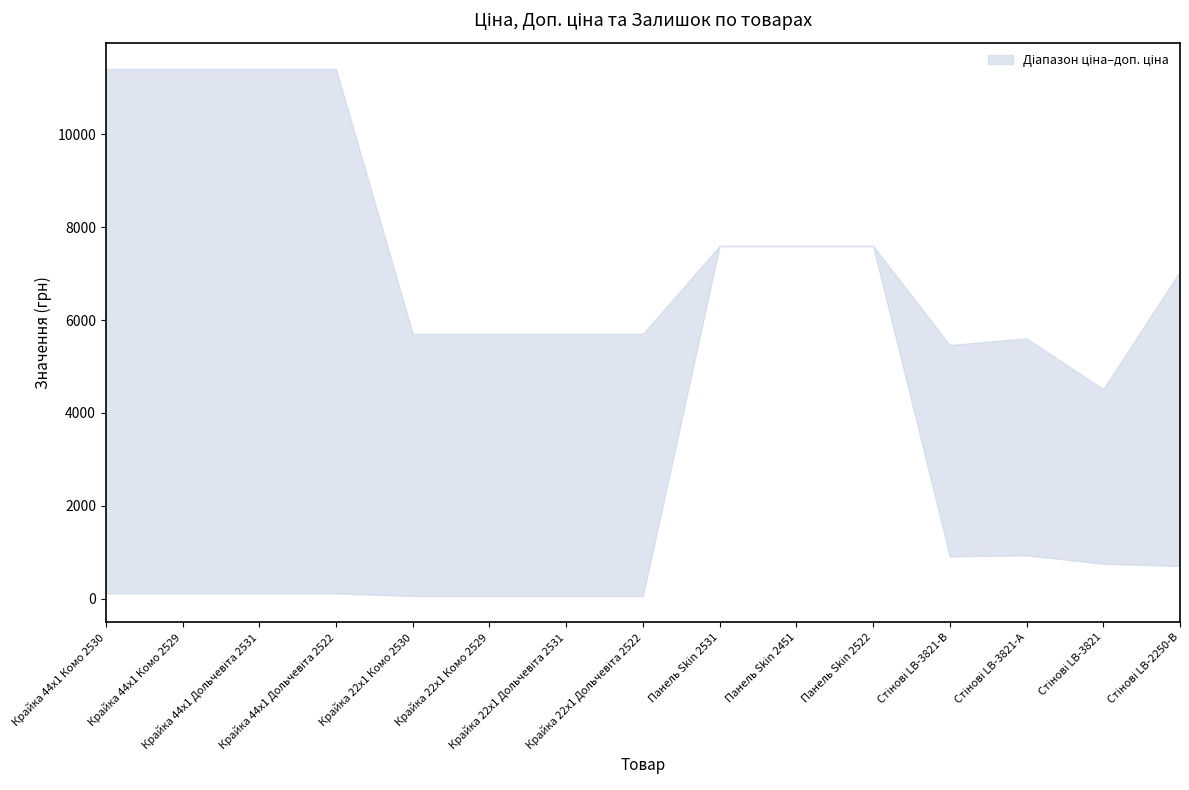

What is the label of the 3rd point from the left?

Крайка 44x1 Дольчевіта 2531